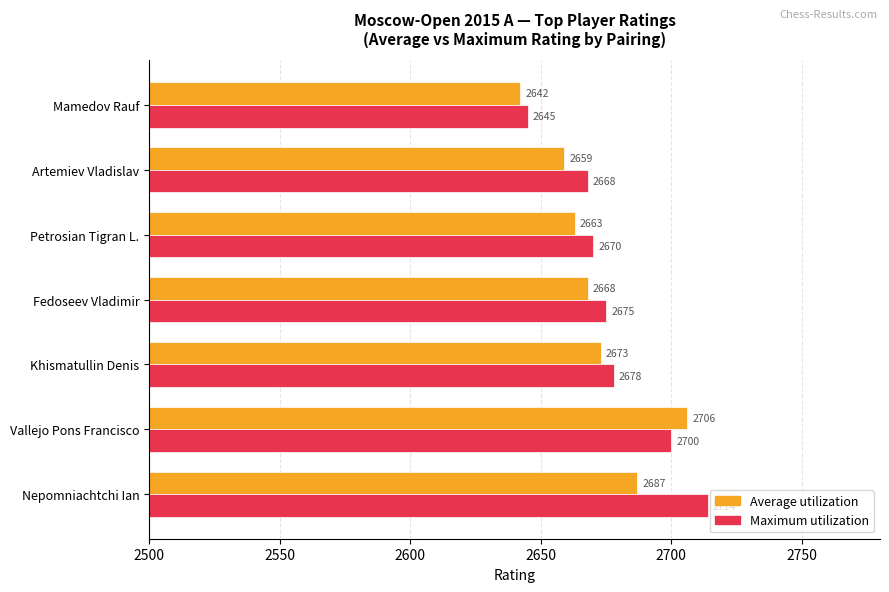

How many data points in Maximum utilization are less than 2675?

3